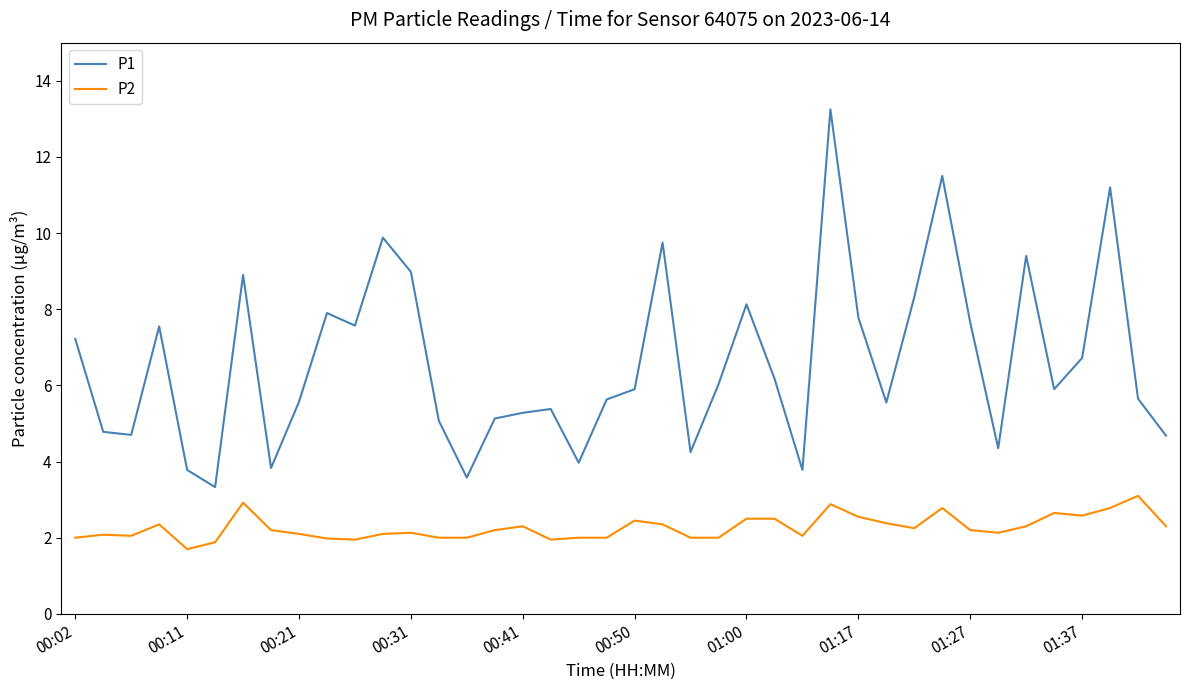

What is the difference between the maximum and minimum values in the P1 series?

9.9